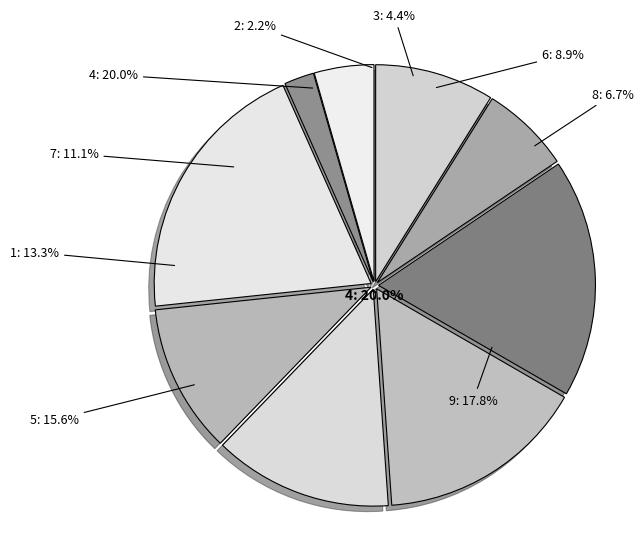

Which has a higher value, 6 or 7?

7